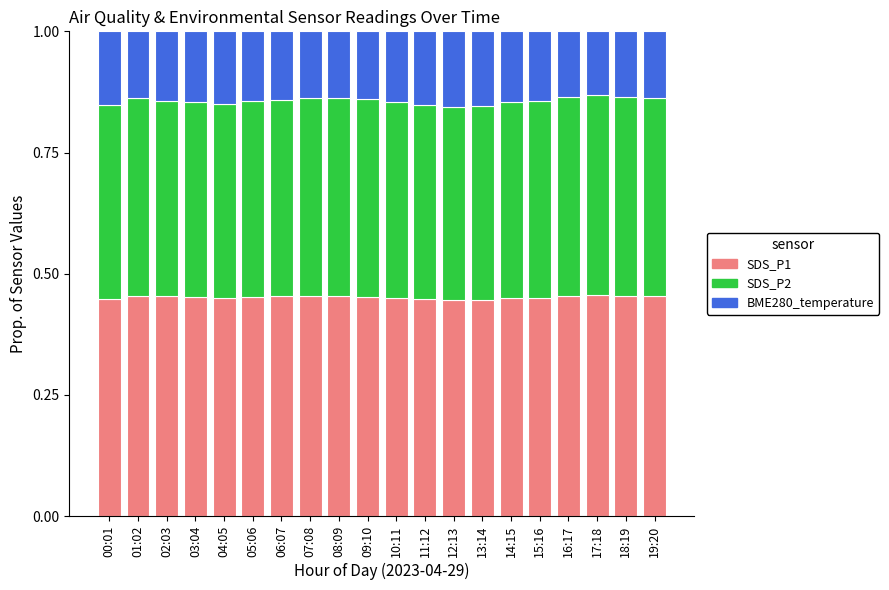

True or false: SDS_P1 has a value of 0.1 at 00:01.

False